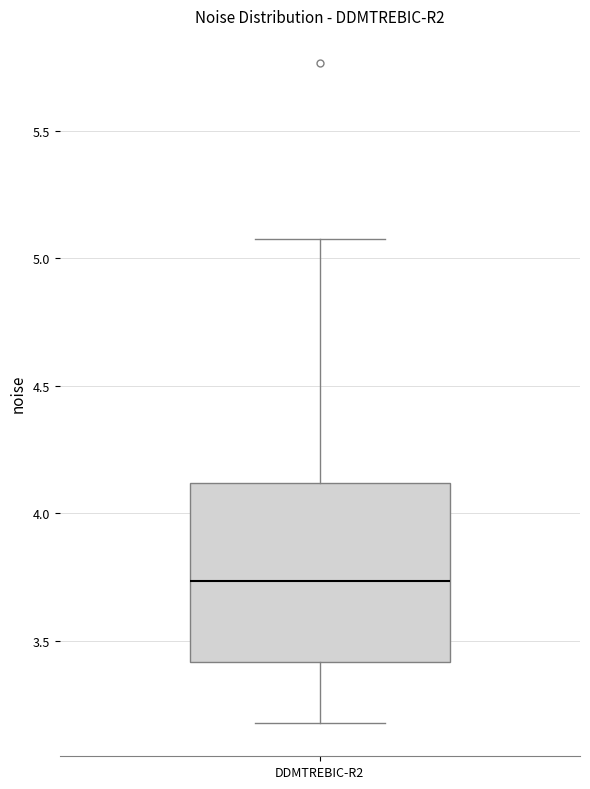

Transcribe this box plot: give where the median line is, the range the box spans, and where the two whiskers end, as read against the y-axis. The values are not printed on the chart, so give them approximately, as read against the axis.

median 3.75, box 3.40 to 4.10, whiskers 3.20 to 5.10